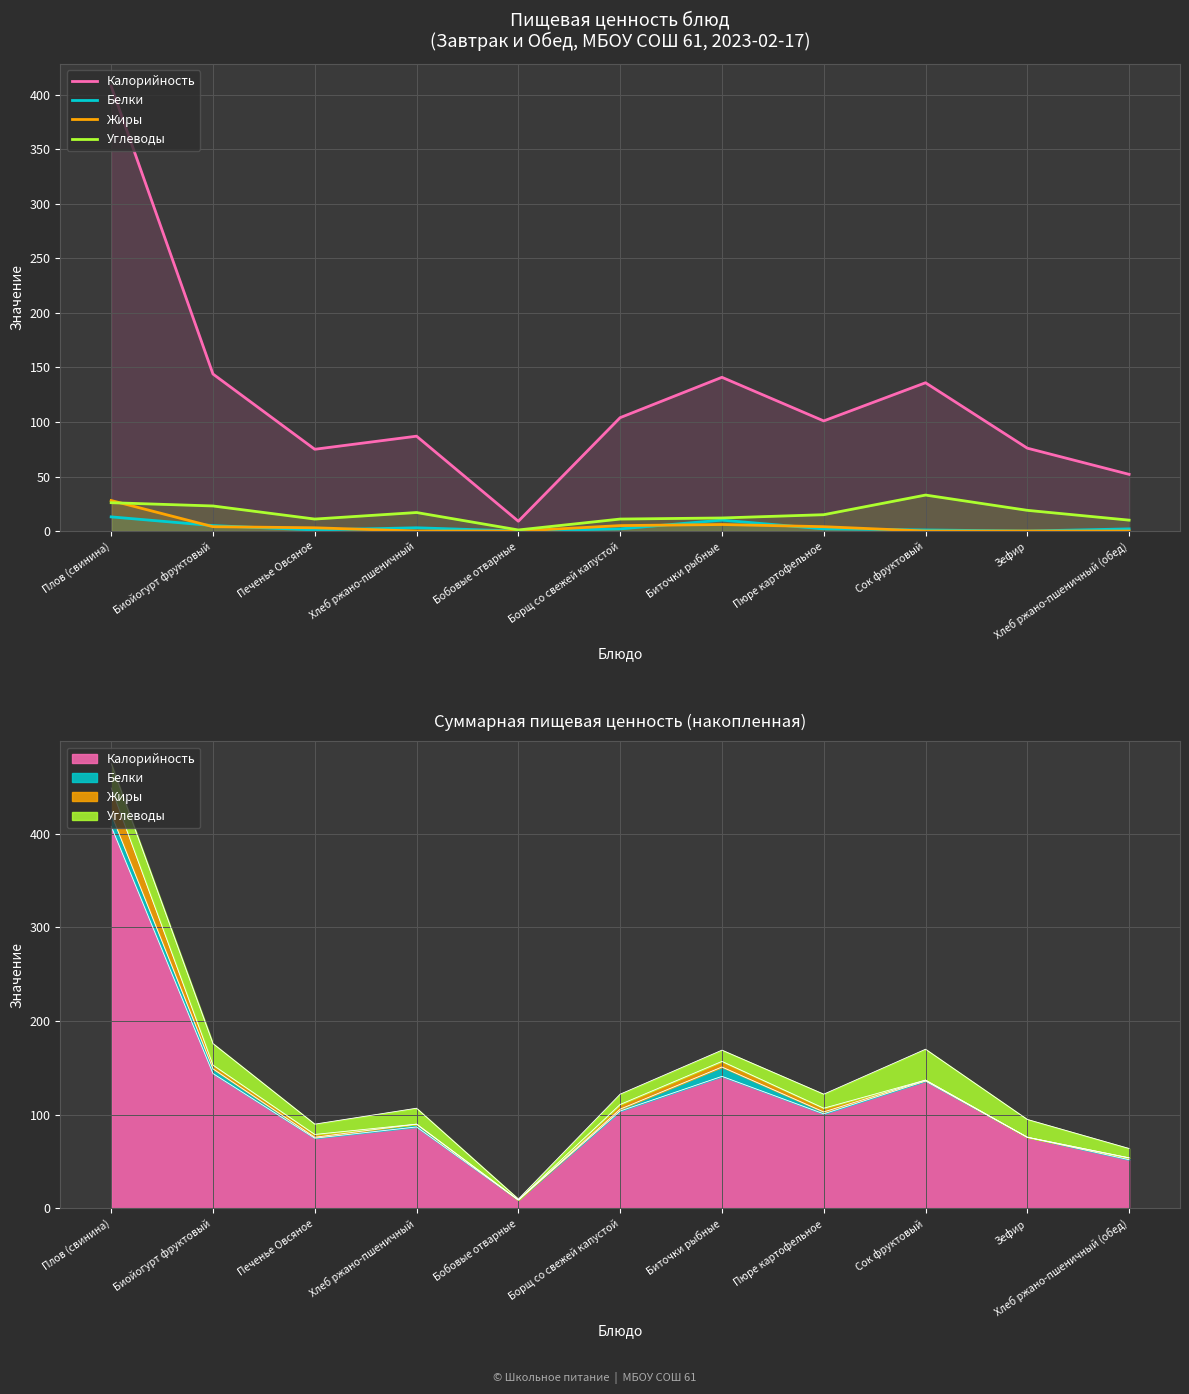

What is the difference between the maximum and second lowest values in the Калорийность series?

356